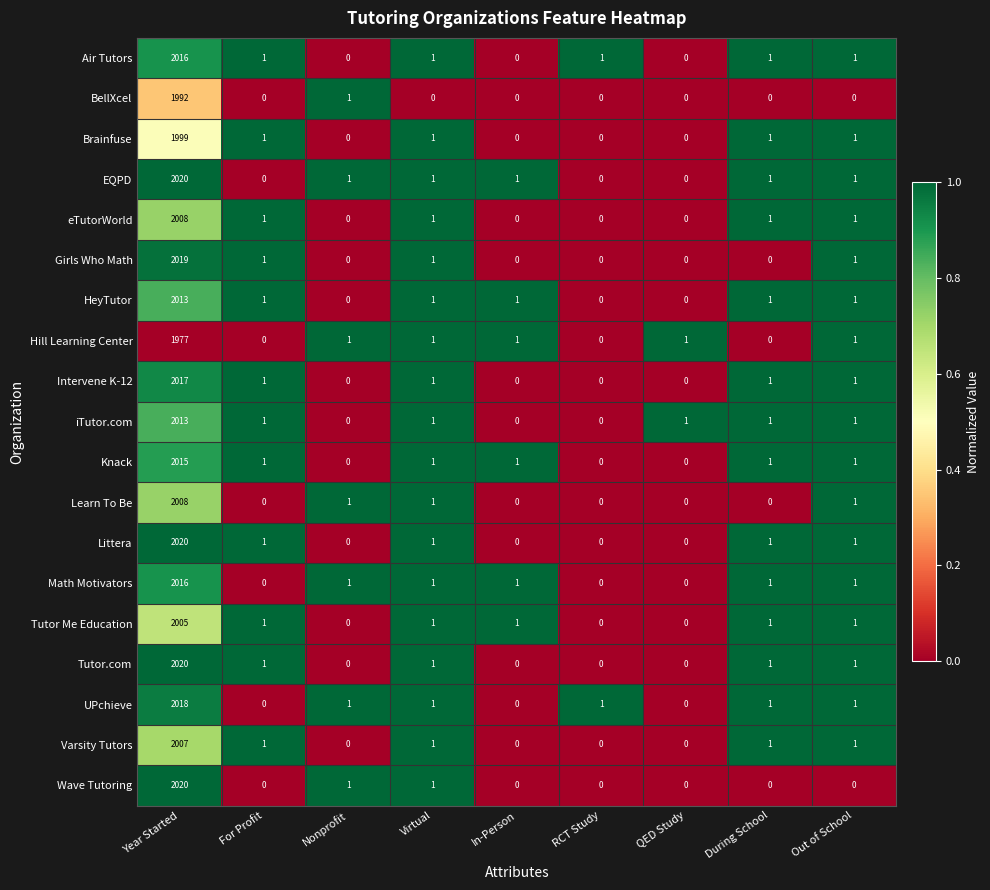

How many data points in eTutorWorld are less than 1?

4